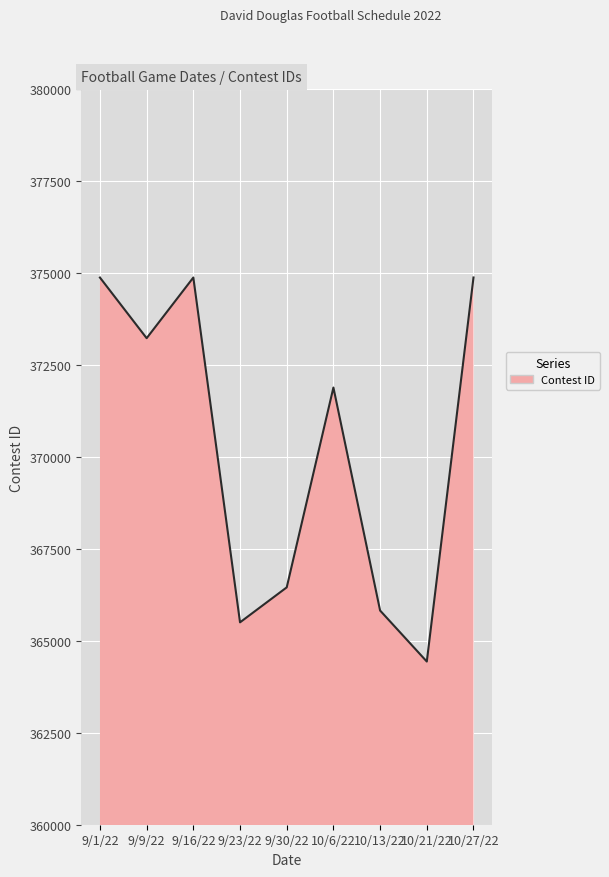

At which label is the value closest to 369660?

10/6/22